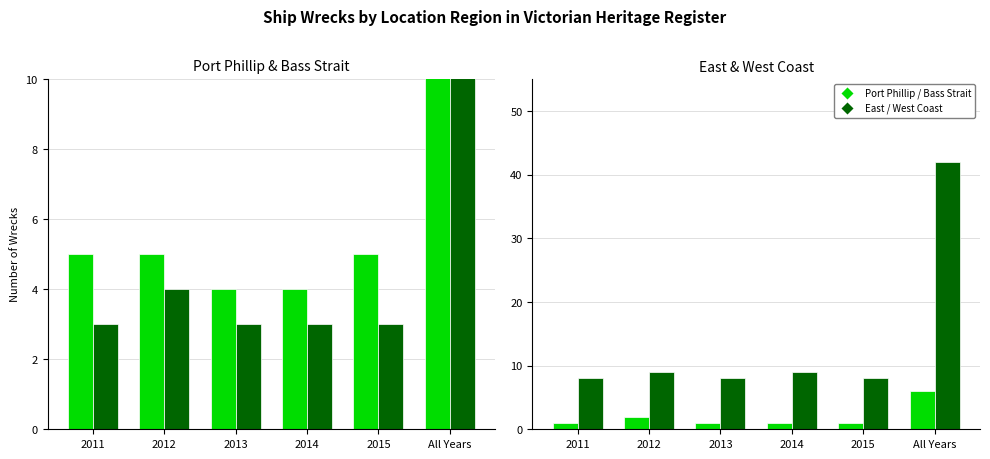

What is the average value of the East & West Coast series?

14